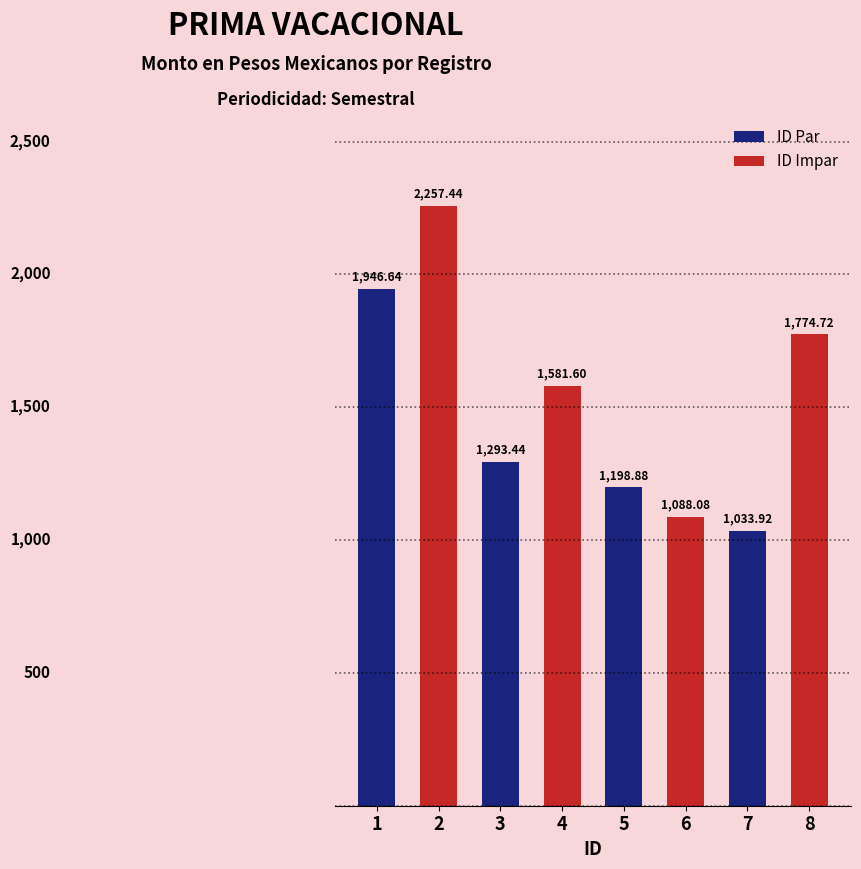

What is the sum of all values?

12174.7